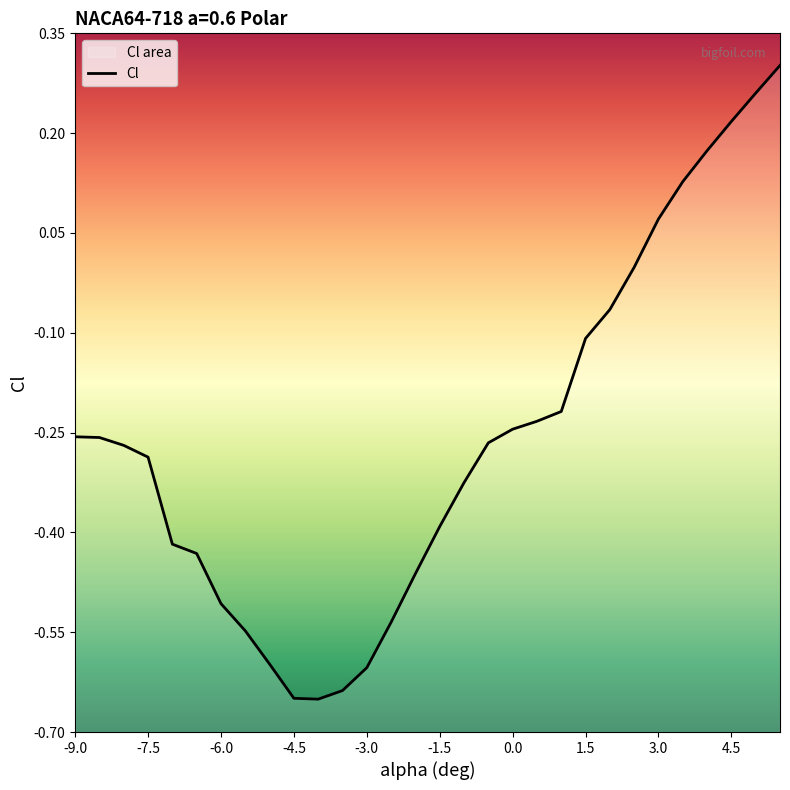

The chart shows a value of 0.3 at 5. True or false?

True